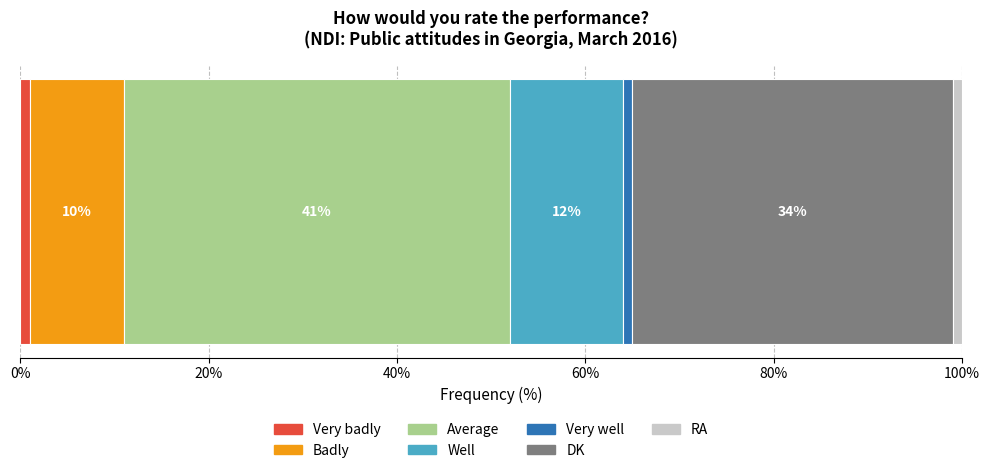

How many distinct data groups are displayed?

7